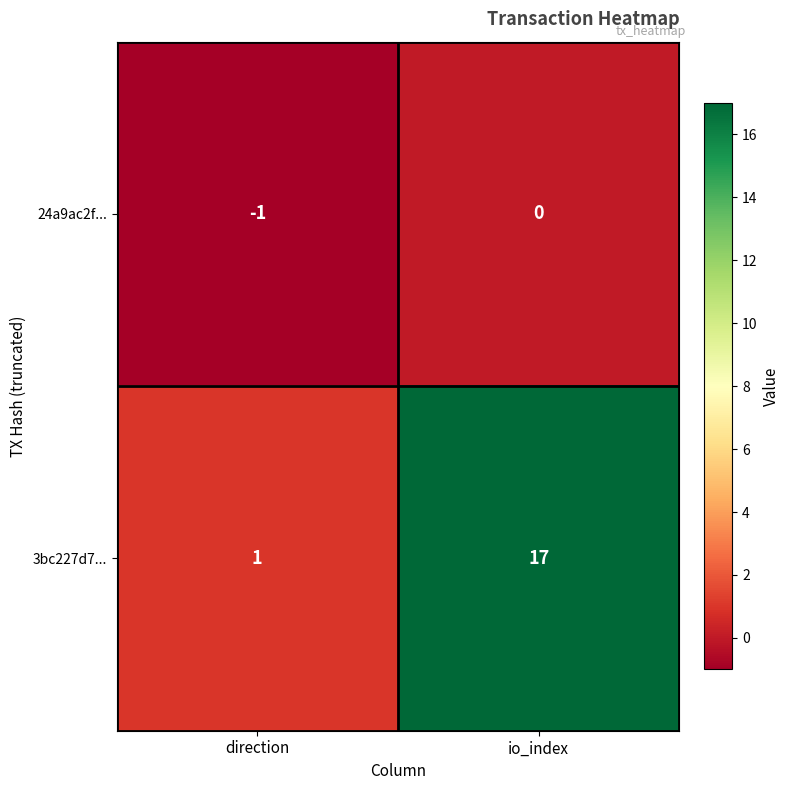

What is the approximate value of 3bc227d7... at io_index?

17